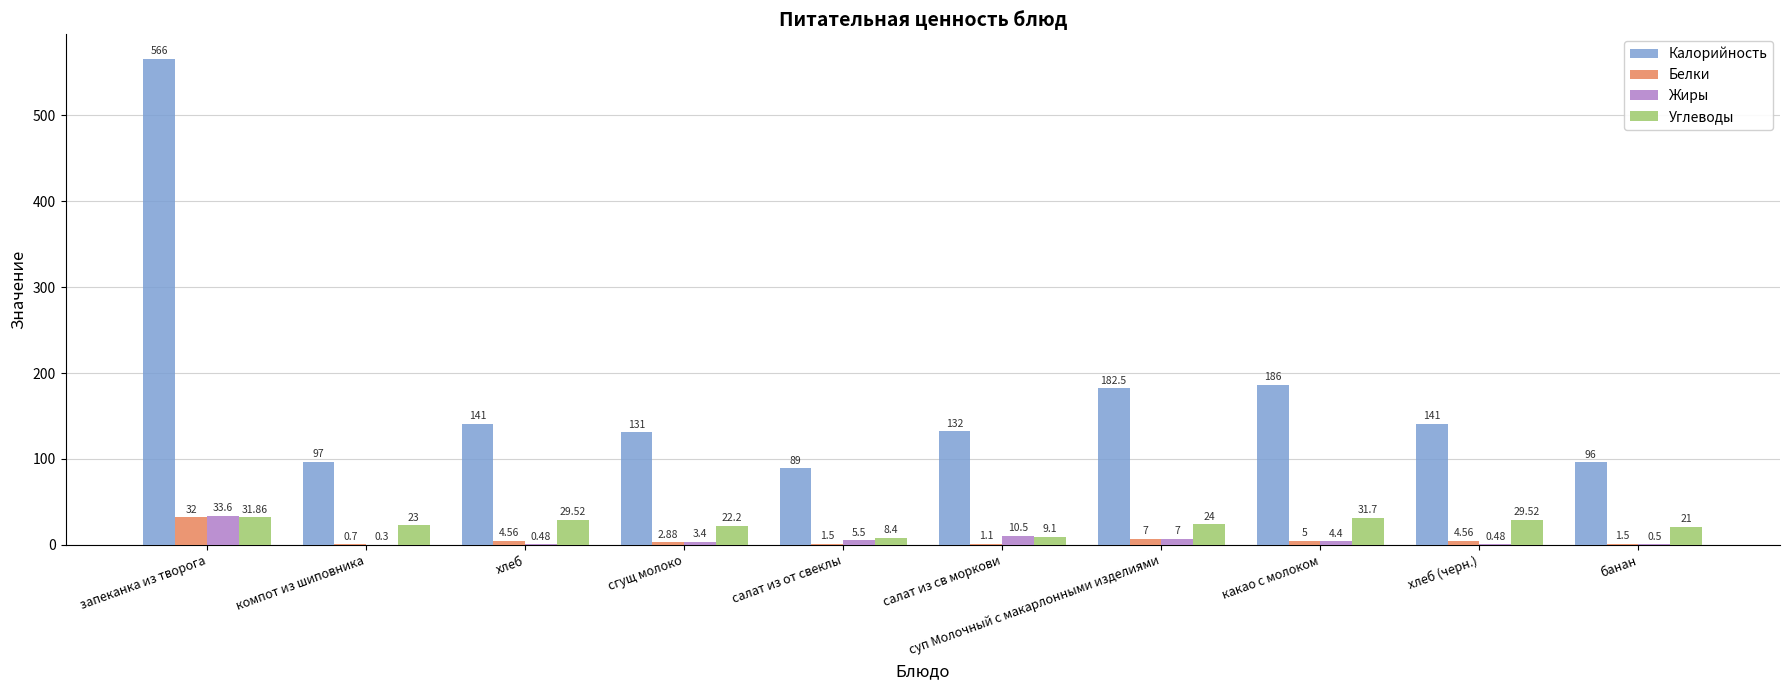

How many groups of bars are there?

10